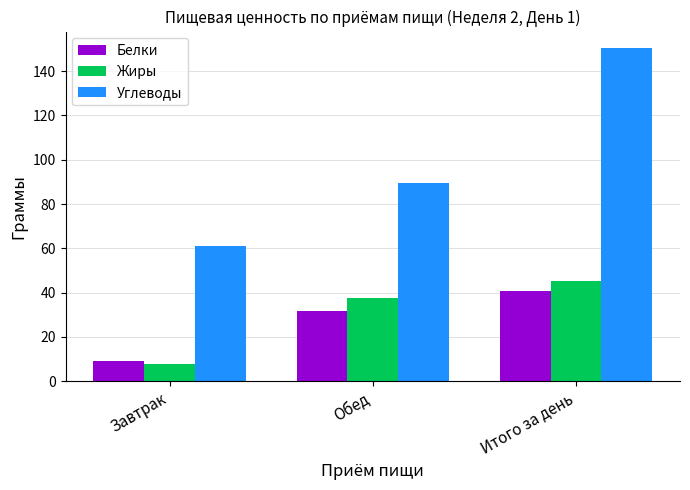

What is the sum of the Белки values at Итого за день and Обед?

72.5